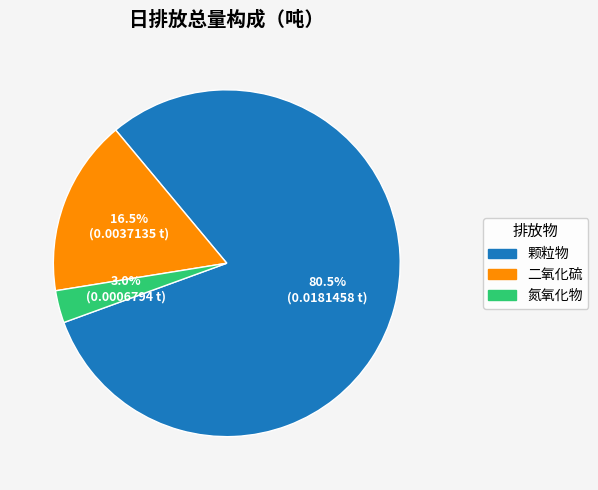

What is the total percentage of 二氧化硫 and 氮氧化物?

19.5%